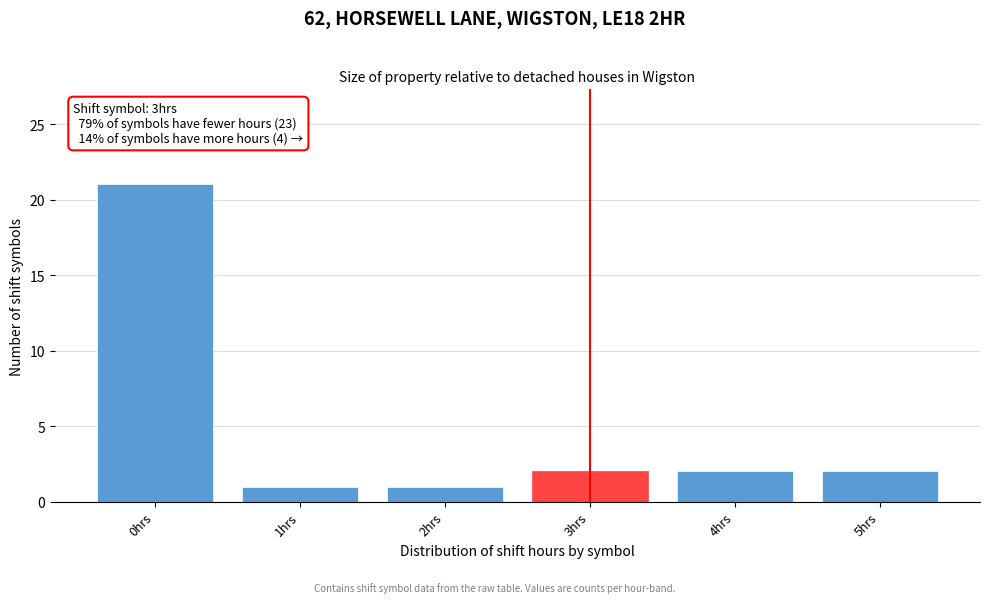

Reading left to right, list all the values displayed in this chart.

21	1	1	2	2	2